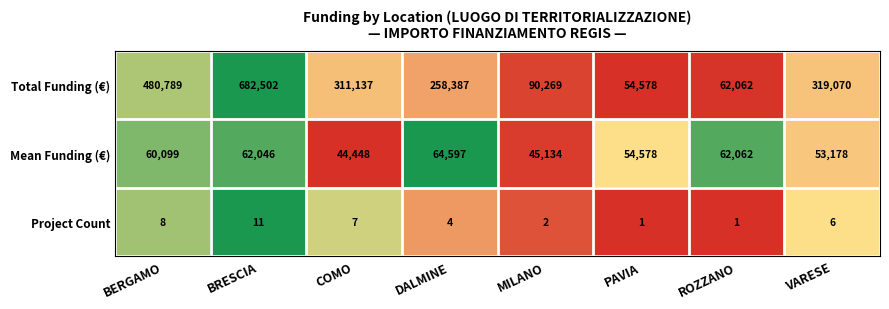

How many distinct data groups are displayed?

3